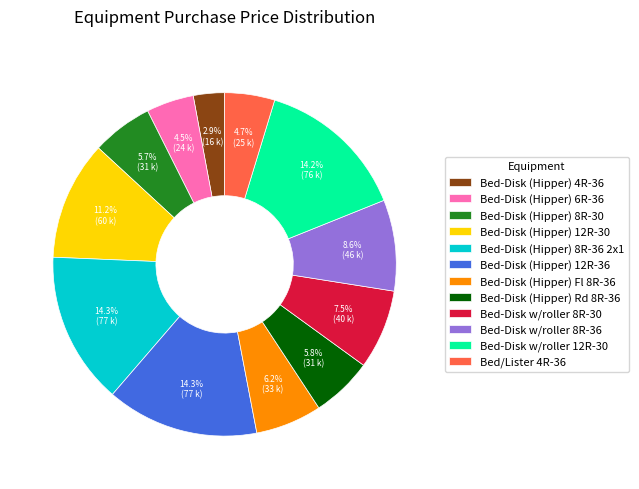

How much of the chart is everything except Bed-Disk (Hipper) 12R-36?

85.7%